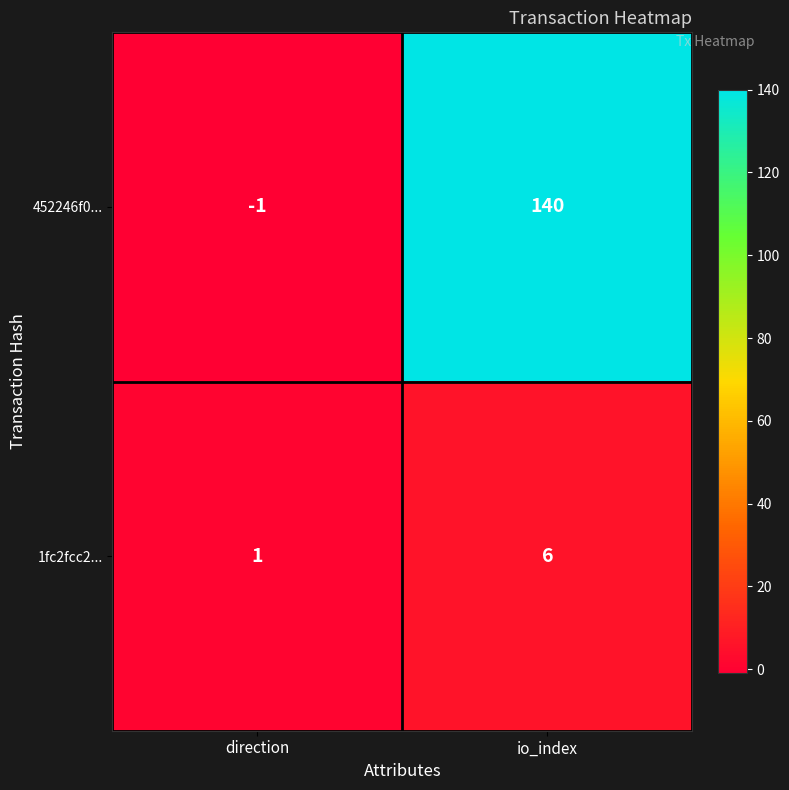

True or false: 1fc2fcc2... has a value of 0 at direction.

False